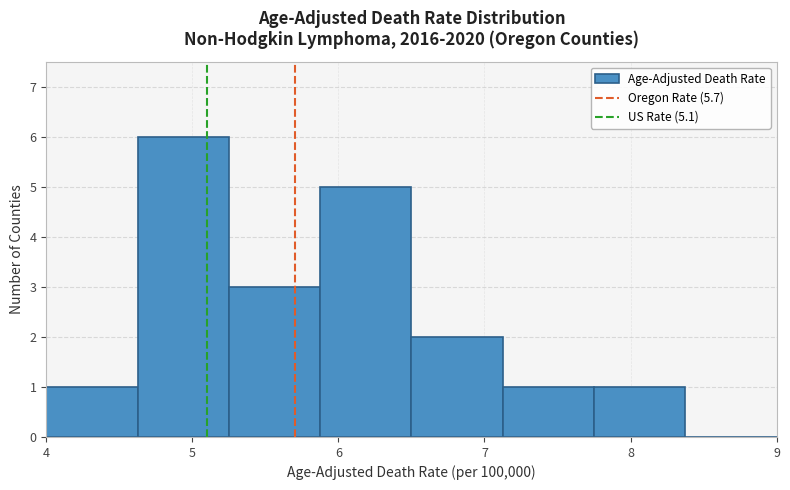

Reading left to right, transcribe this chart: for each bar, give the range it covers on the x-axis and its height. Neither the bar edges nor the heights are printed on the chart, so give them approximately, as read against the axes.

4.0 to 4.6: 1
4.6 to 5.3: 6
5.3 to 5.9: 3
5.9 to 6.5: 5
6.5 to 7.1: 2
7.1 to 7.8: 1
7.8 to 8.4: 1
8.4 to 9.0: 0